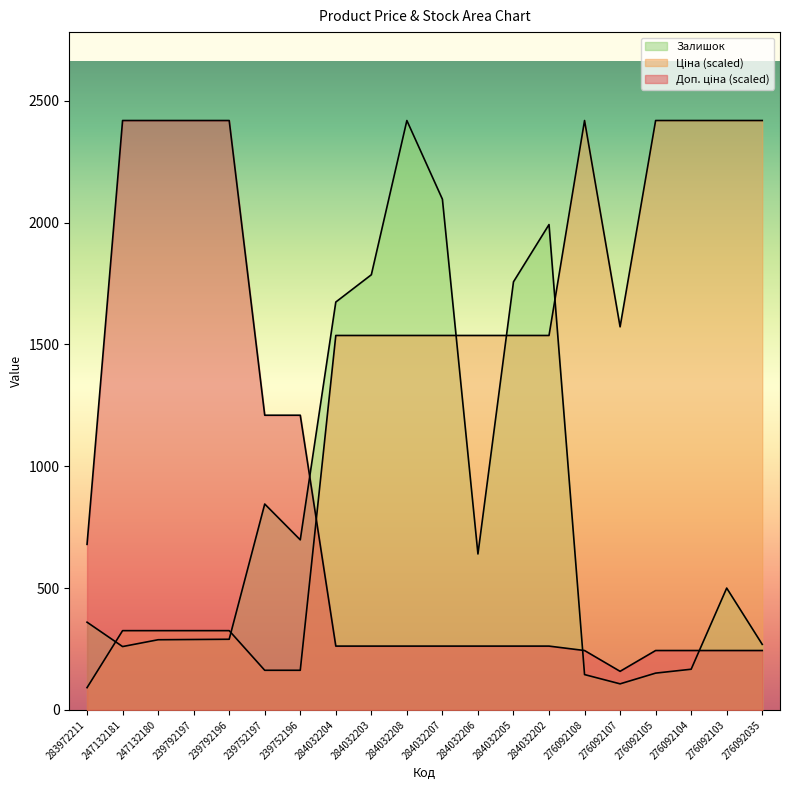

Reading right to left, what are all the values shown in this chart?

Ціна: 276092035=2419.0	276092103=2419.0	276092104=2419.0	276092105=2419.0	276092107=1572.4	276092108=2419.0	284032202=1536.8	284032205=1536.8	284032206=1536.8	284032207=1536.8	284032208=1536.8	284032203=1536.8	284032204=1536.8	239752196=162.7	239752197=162.7	239792196=325.3	239792197=325.3	247132180=325.3	247132181=325.3	283972211=91.4
Доп. ціна: 276092035=243.8	276092103=243.8	276092104=243.8	276092105=243.8	276092107=158.4	276092108=243.8	284032202=261.9	284032205=261.9	284032206=261.9	284032207=261.9	284032208=261.9	284032203=261.9	284032204=261.9	239752196=1209.5	239752197=1209.5	239792196=2419.0	239792197=2419.0	247132180=2419.0	247132181=2419.0	283972211=679.5
Залишок: 276092035=269.0	276092103=500.0	276092104=167.0	276092105=151.0	276092107=107.0	276092108=145.0	284032202=1992.0	284032205=1757.0	284032206=640.0	284032207=2096.0	284032208=2419.0	284032203=1786.0	284032204=1674.0	239752196=698.0	239752197=845.0	239792196=290.0	239792197=289.0	247132180=288.0	247132181=260.0	283972211=360.0